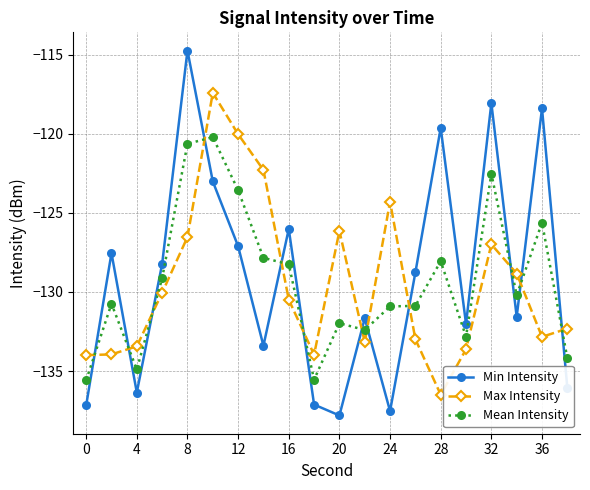

What is the sum of all Min Intensity values?

-2582.2